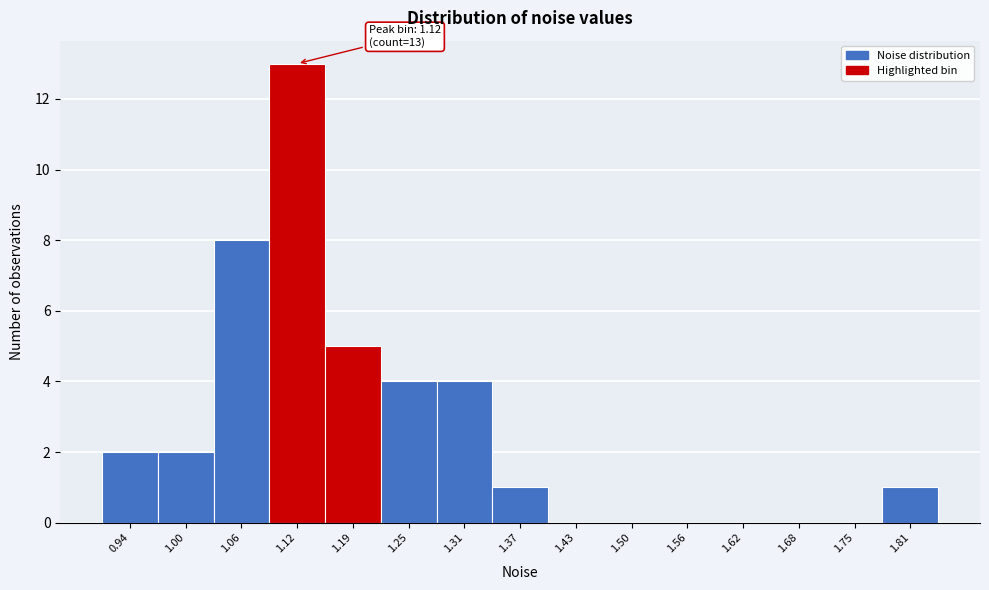

Which range on the x-axis has the tallest bar?

1.09 to 1.15